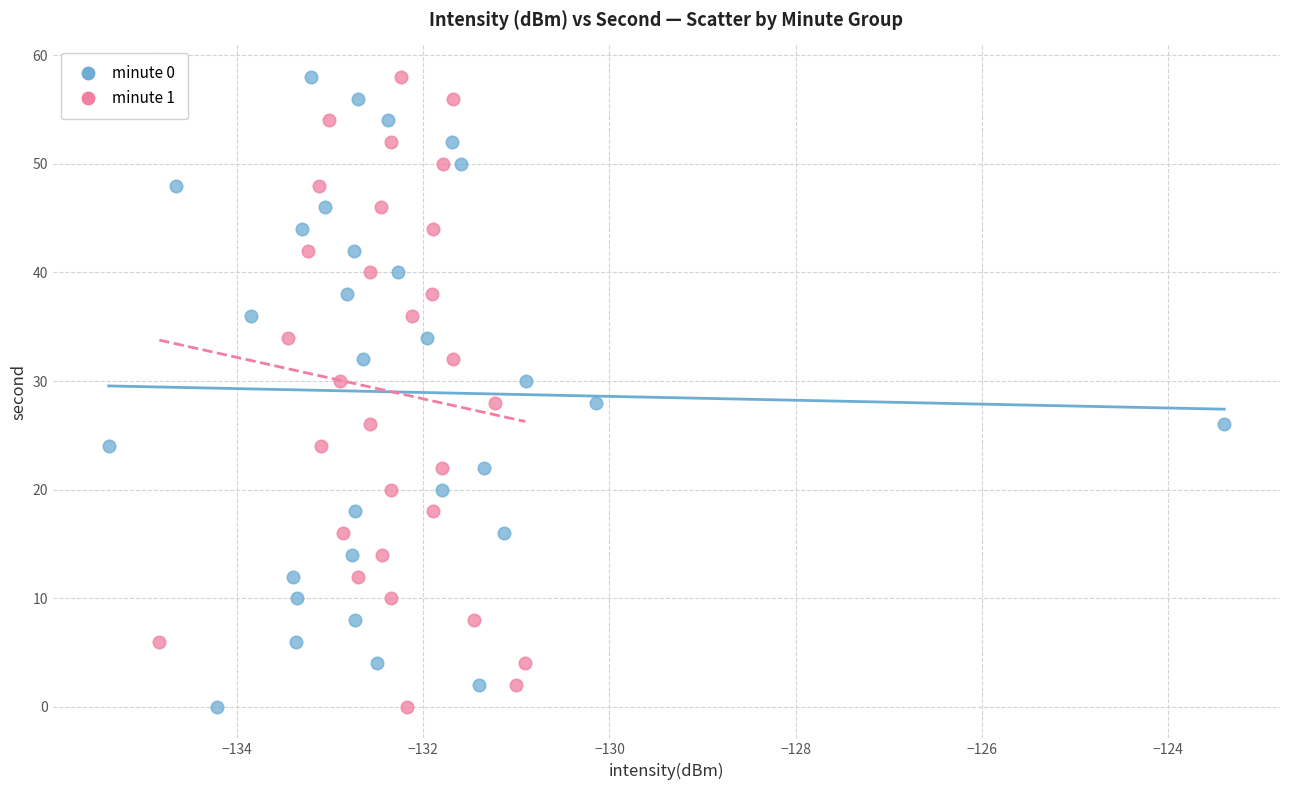

What are all the series names shown in the legend?

minute 0, minute 1